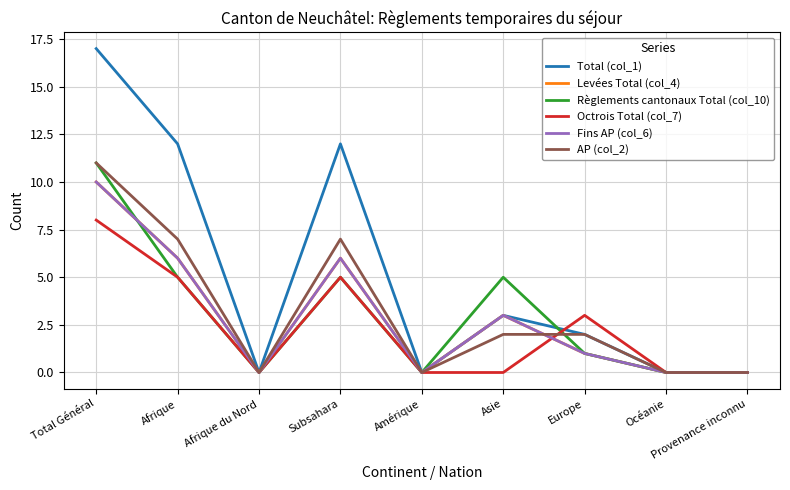

At which label does AP (col_2) first exceed 2?

Total Général